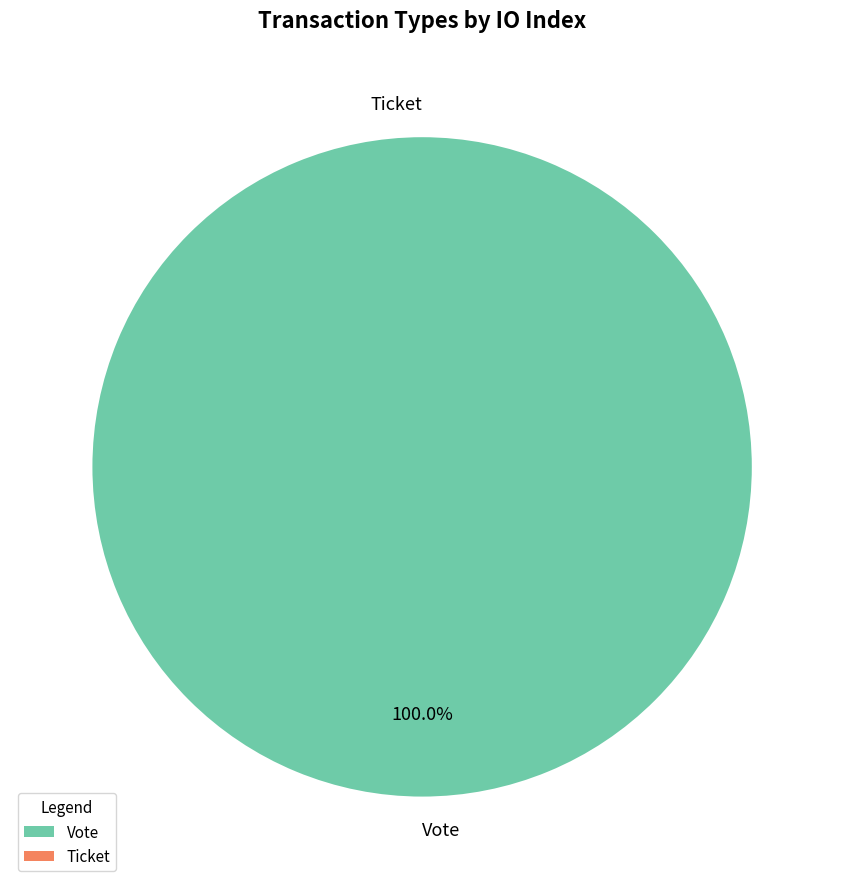

What is the change in value from Vote to Ticket?

-1